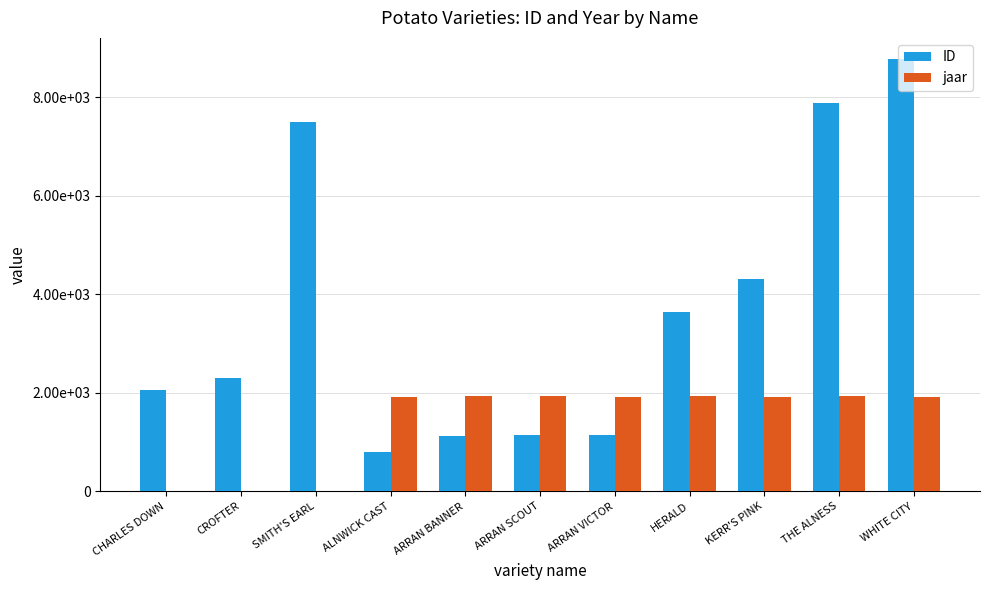

What are all the series names shown in the legend?

ID, jaar